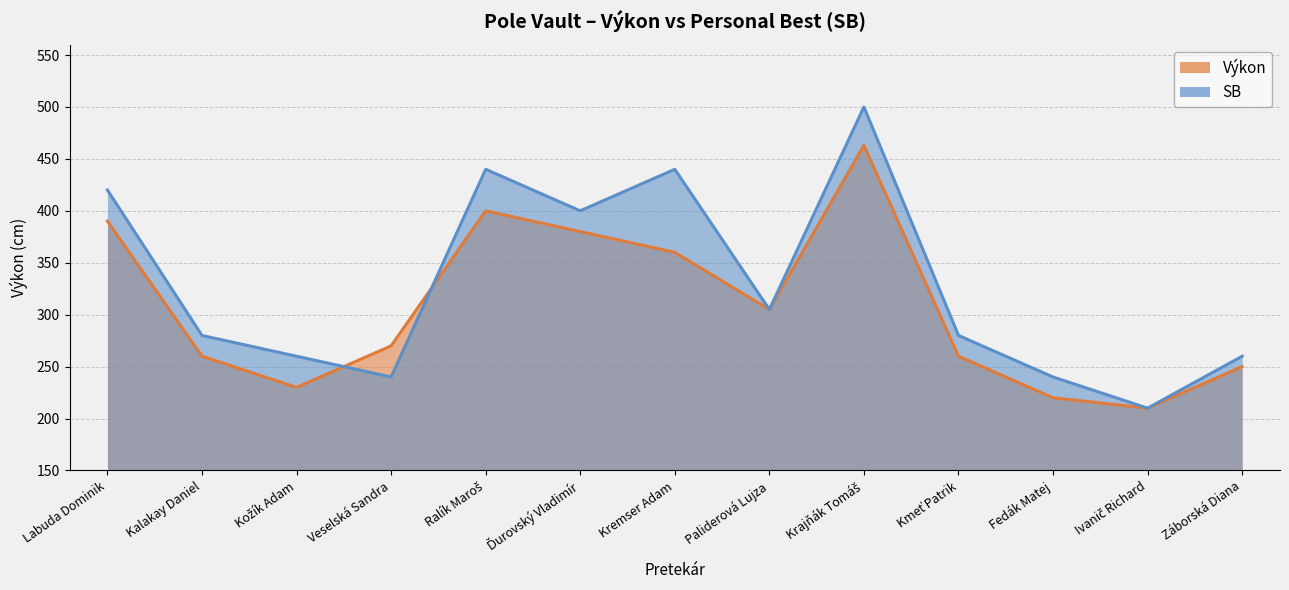

In SB, how many points are lower than both neighbors (excluding endpoints)?

4